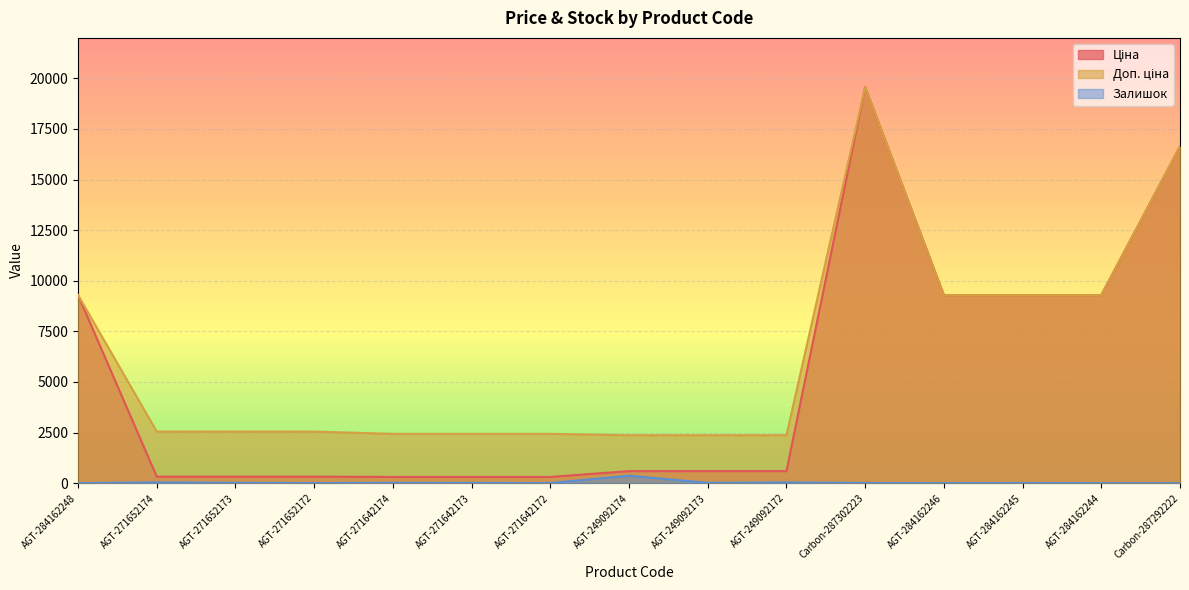

At which label does Доп. ціна first exceed 2546?

AGT-284162248